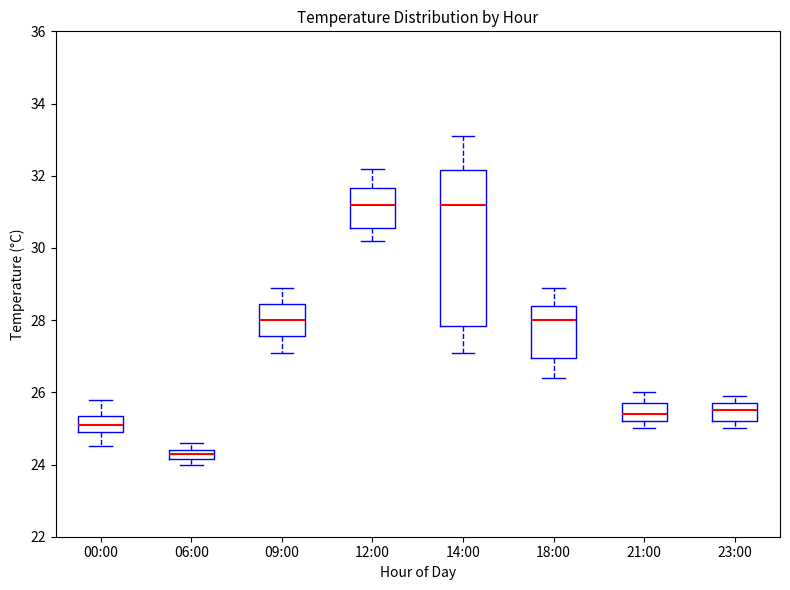

Which box's median line is the lowest?

06:00